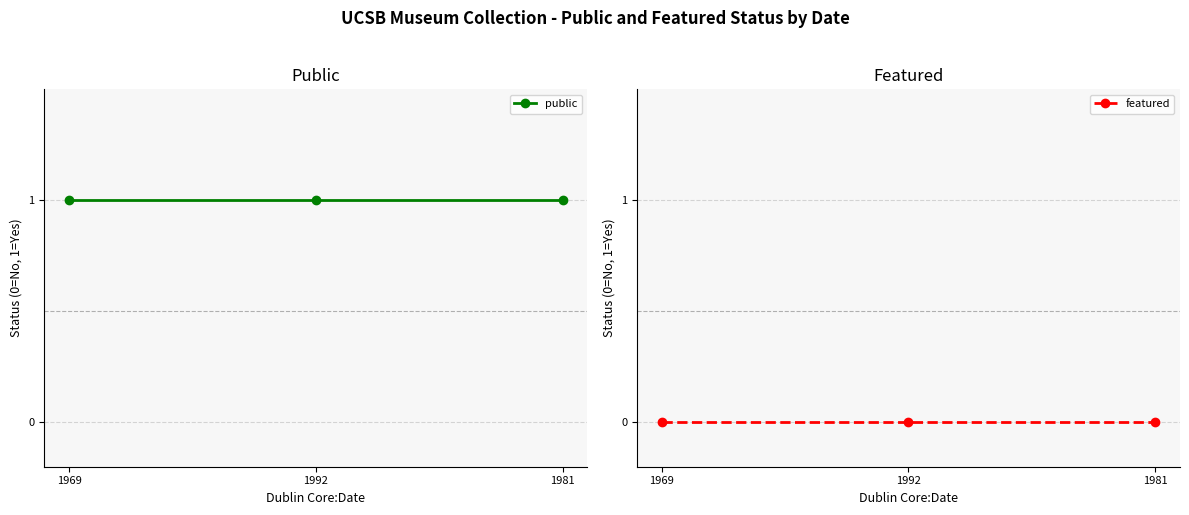

The value of public at 1981 is 1. True or false?

True